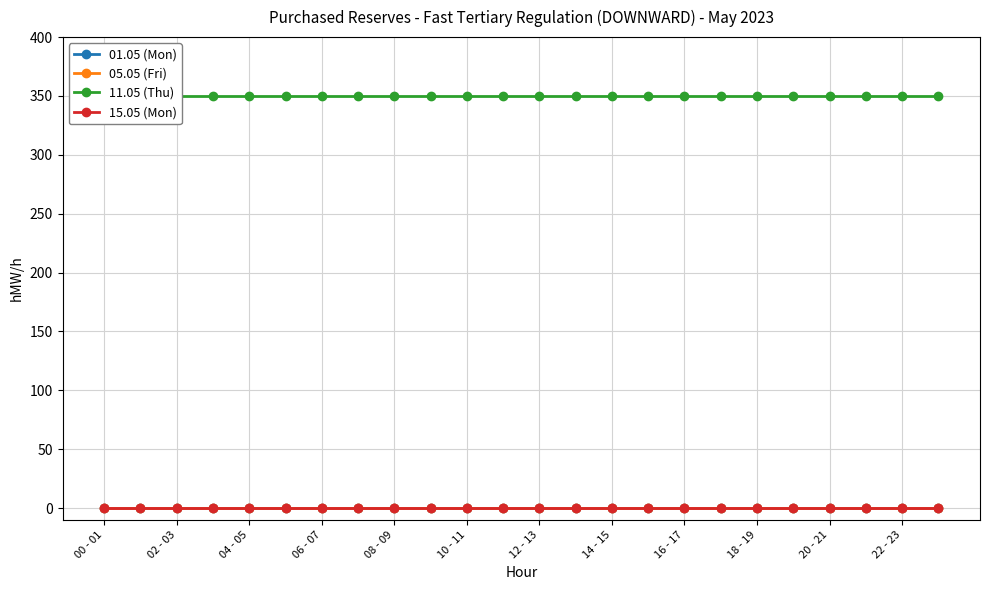

What are all the series names shown in the legend?

01.05 (Mon), 05.05 (Fri), 11.05 (Thu), 15.05 (Mon)